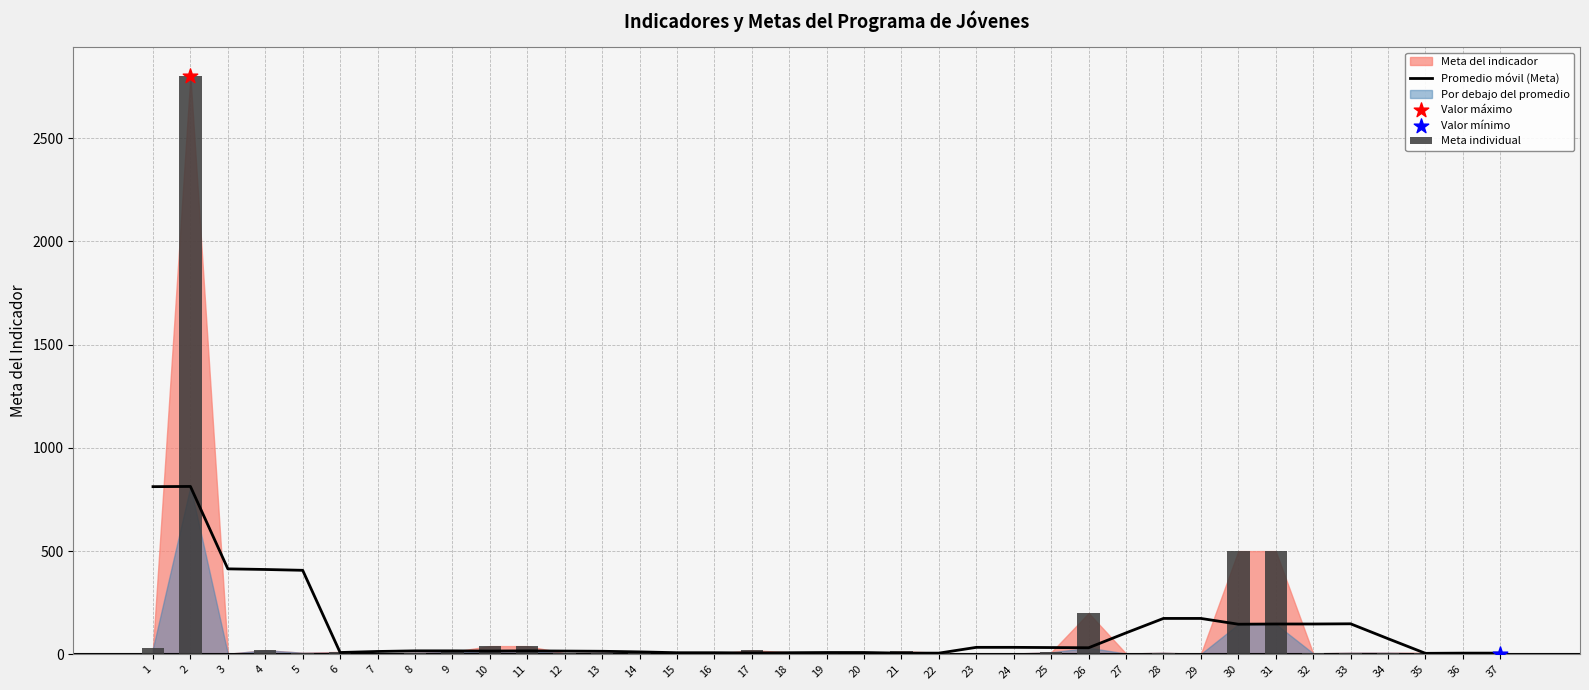

Which series has the largest total across all categories?

Meta individual